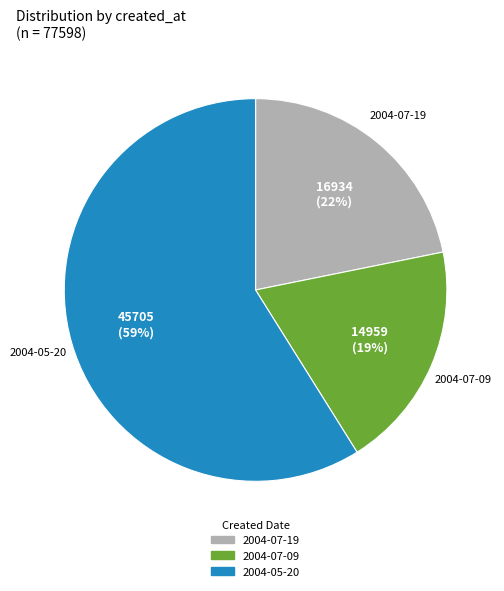

Count the number of slices in the pie.

3